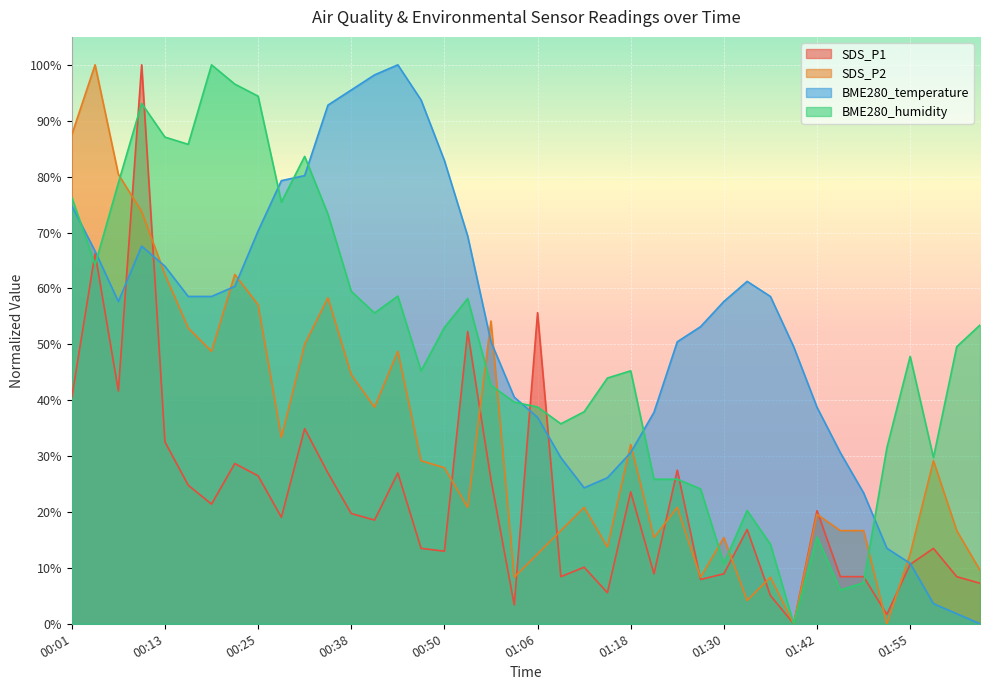

At which label is SDS_P1 closest to 0?

01:39